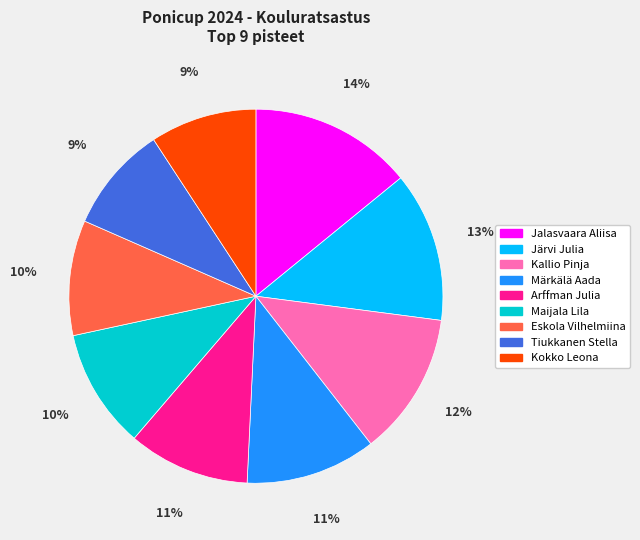

To the nearest percent, what is the difference between the Kokko Leona and Maijala Lila slice percentages?

1%